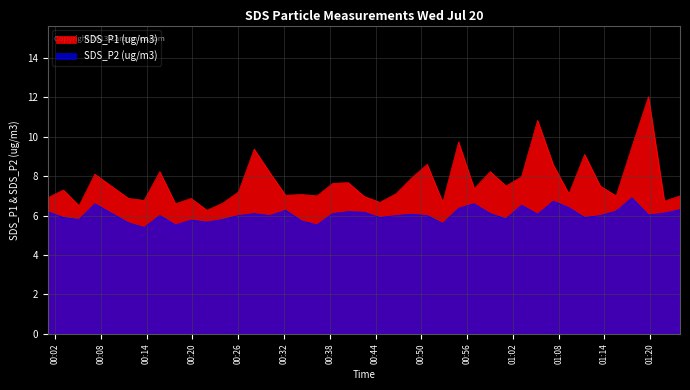

Is it true that SDS_P1 equals 2.5 at 2022/07/20 00:21:55?

False